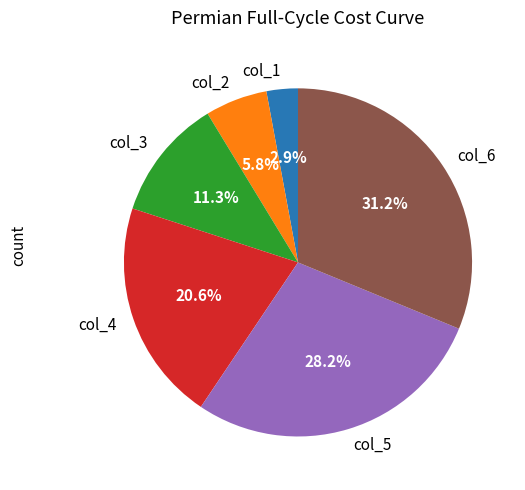

What percentage do col_3 and col_4 together represent?

31.9%